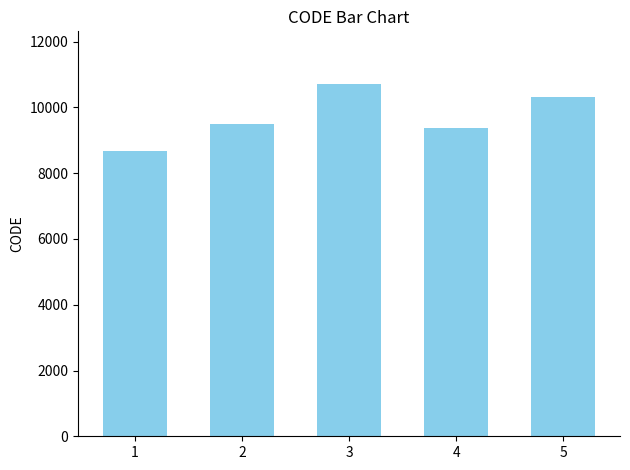

What is the greatest value displayed?

10707